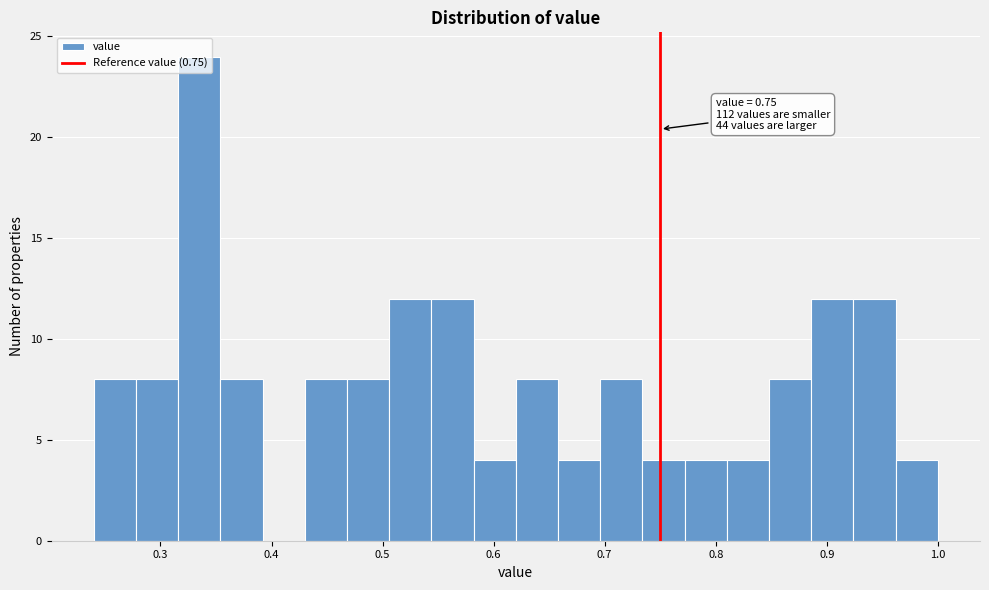

Read against the x-axis, roughly where is the centre of the tallest bar?

0.34